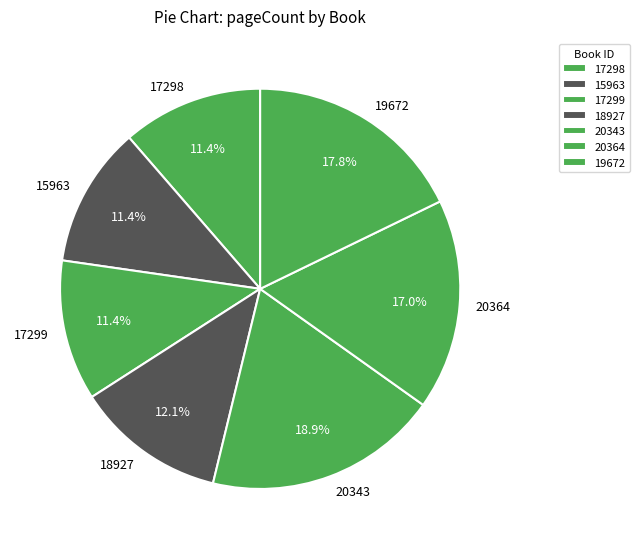

Which slice is the largest?

20343